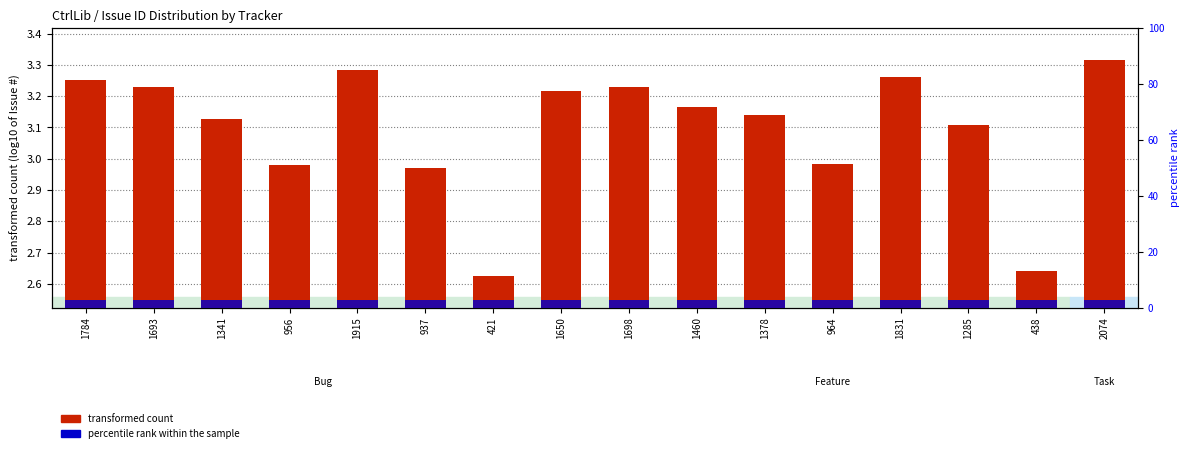

Between 1915 and 1831, which series saw the biggest shift?

transformed count